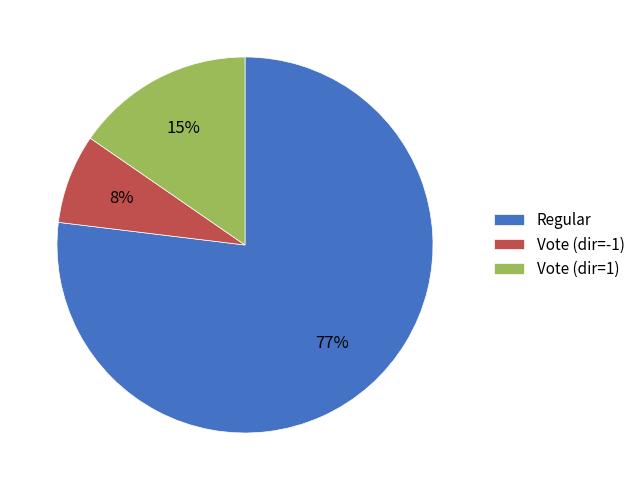

To the nearest percent, what is the combined percentage of Regular and Vote (dir=-1)?

85%